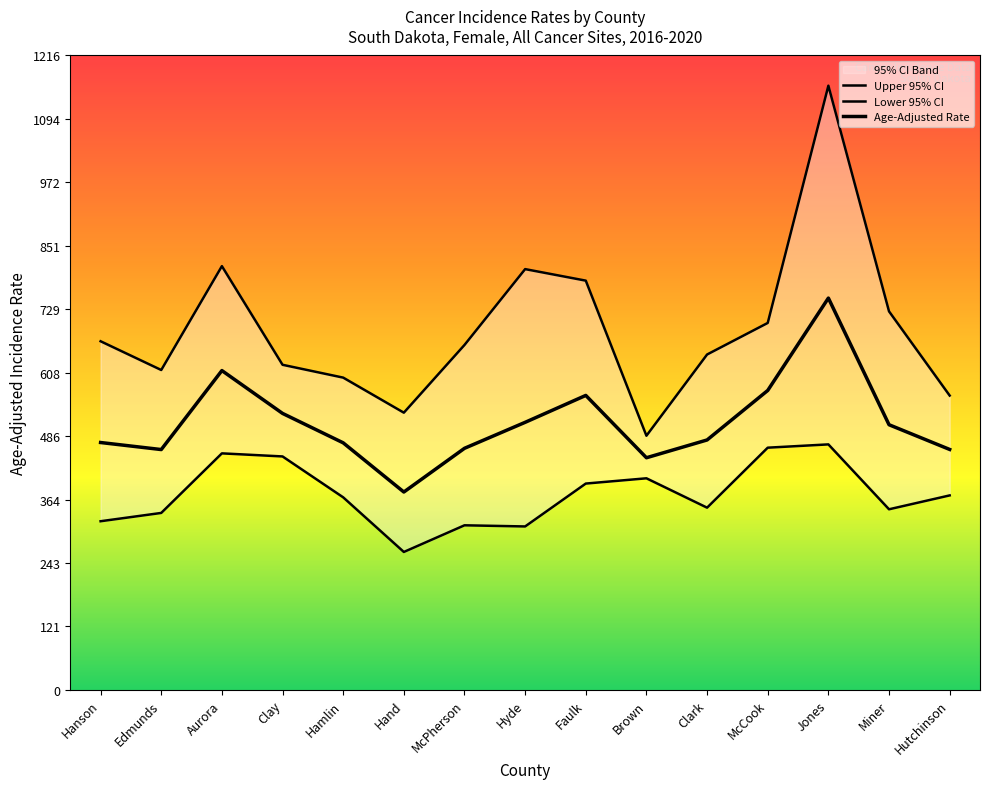

True or false: Lower 95% CI and Age-Adjusted Rate intersect in this chart.

False